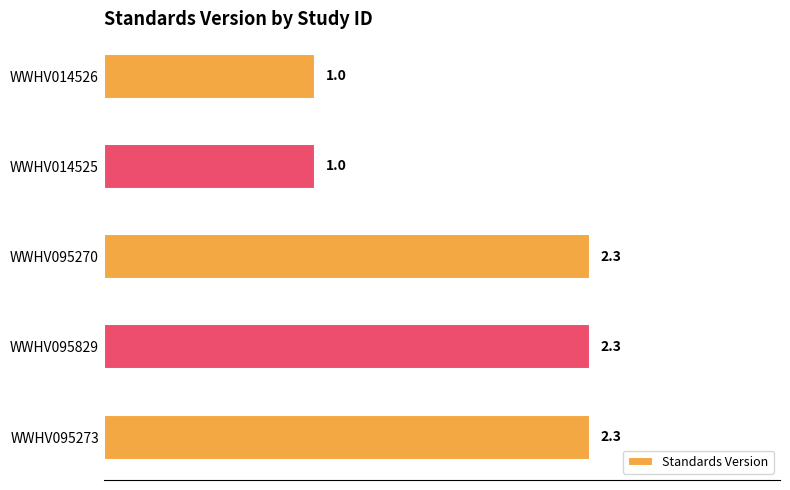

What value does the data have at WWHV014525?

1.0